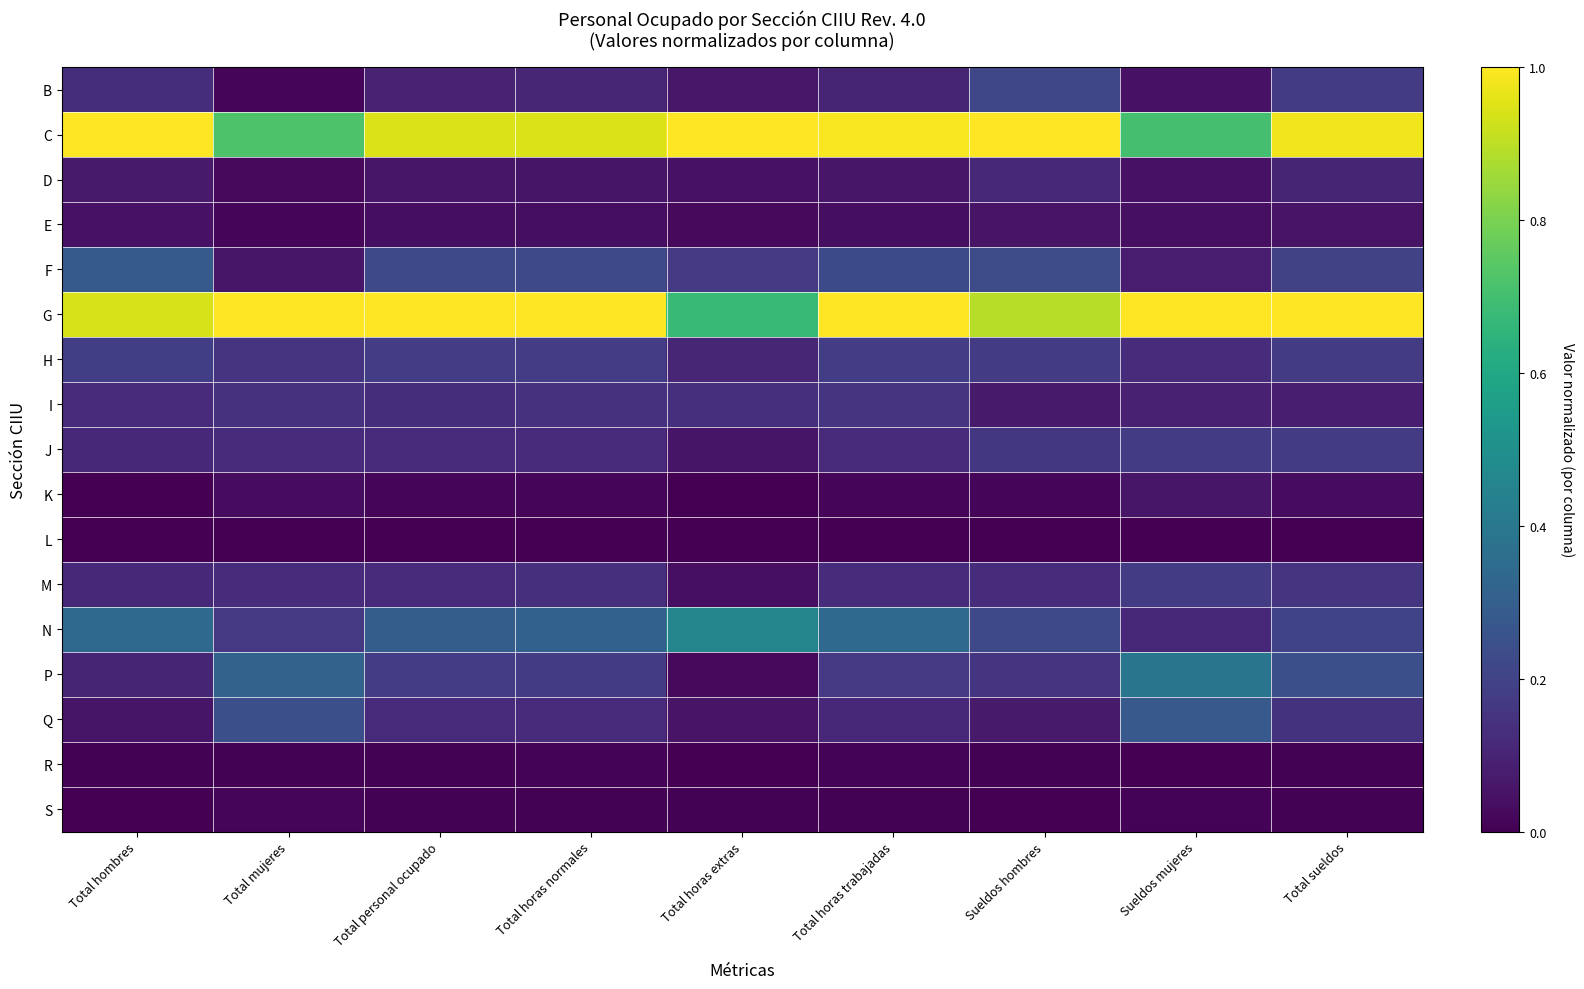

What is the spread (max minus min) of values at Total mujeres?

1.0